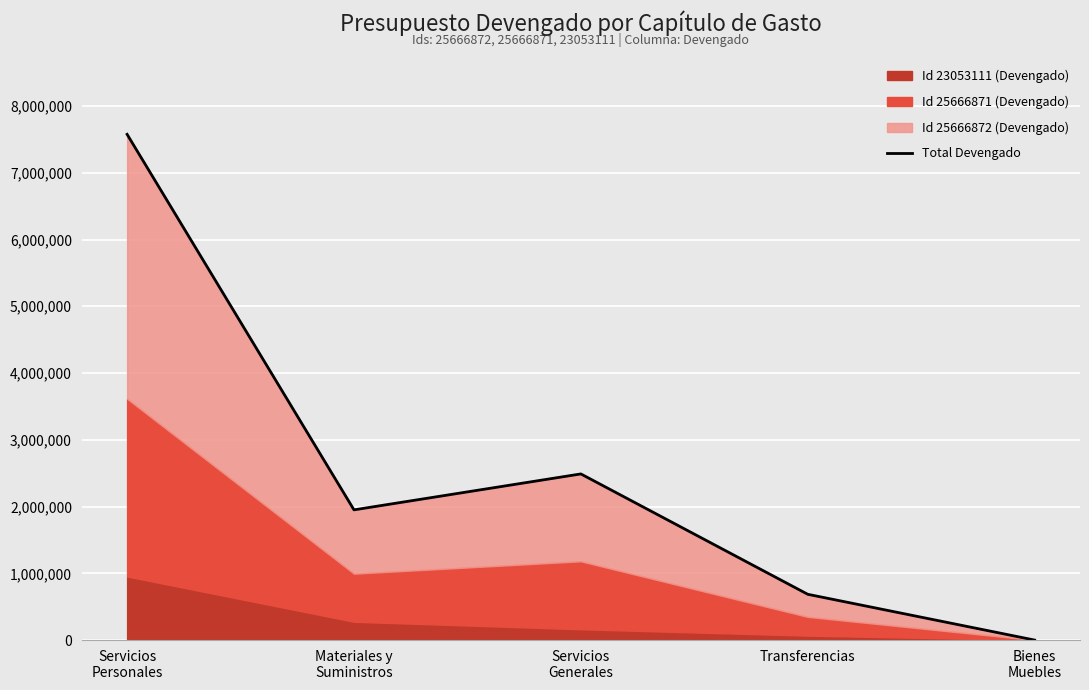

True or false: the data shows 2488805.7 at Servicios
Generales.

True